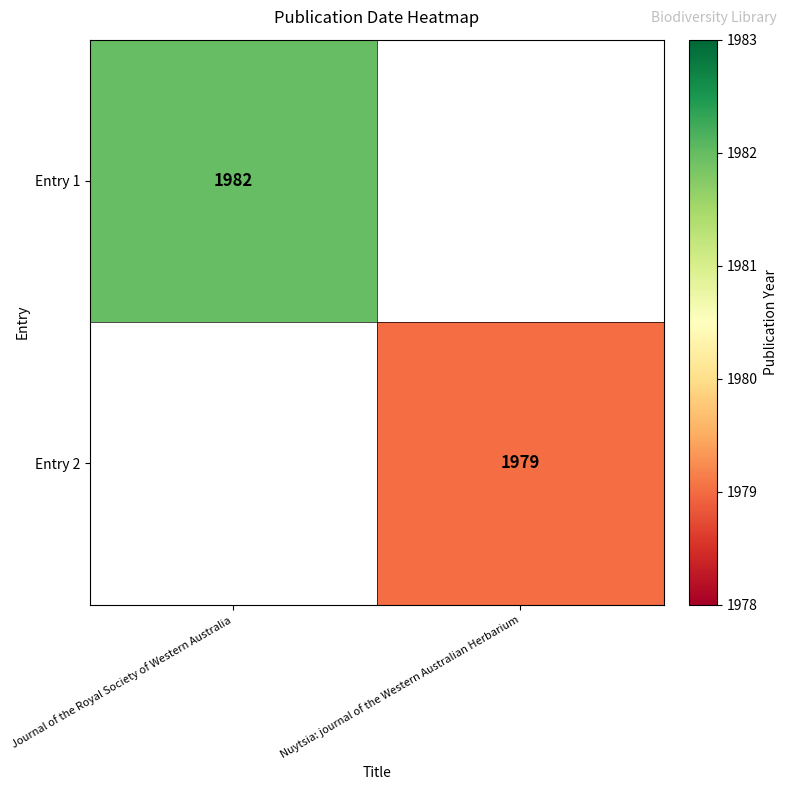

True or false: Entry 1 has a value of 1982 at Journal of the Royal Society of Western Australia.

True